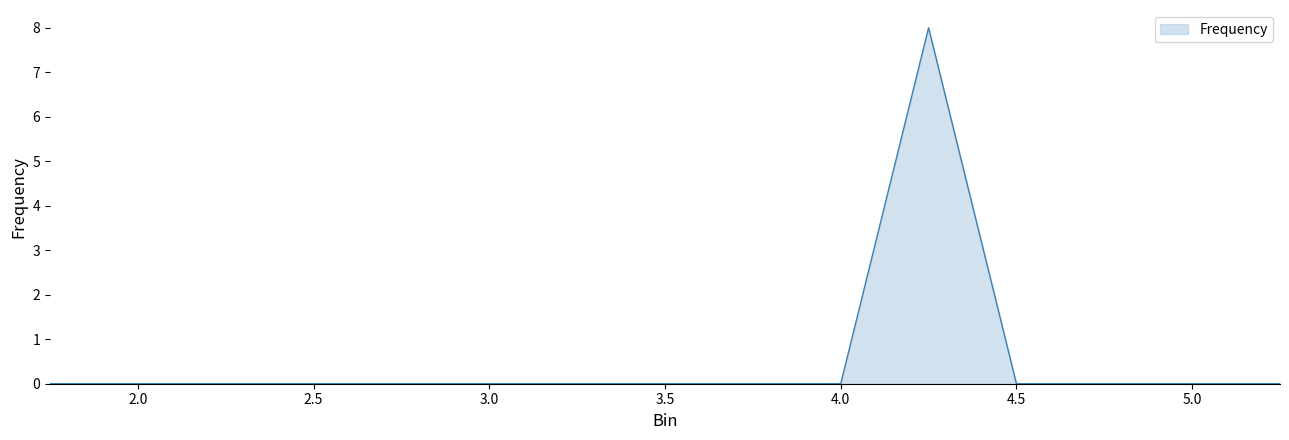

What is the greatest value displayed?

8